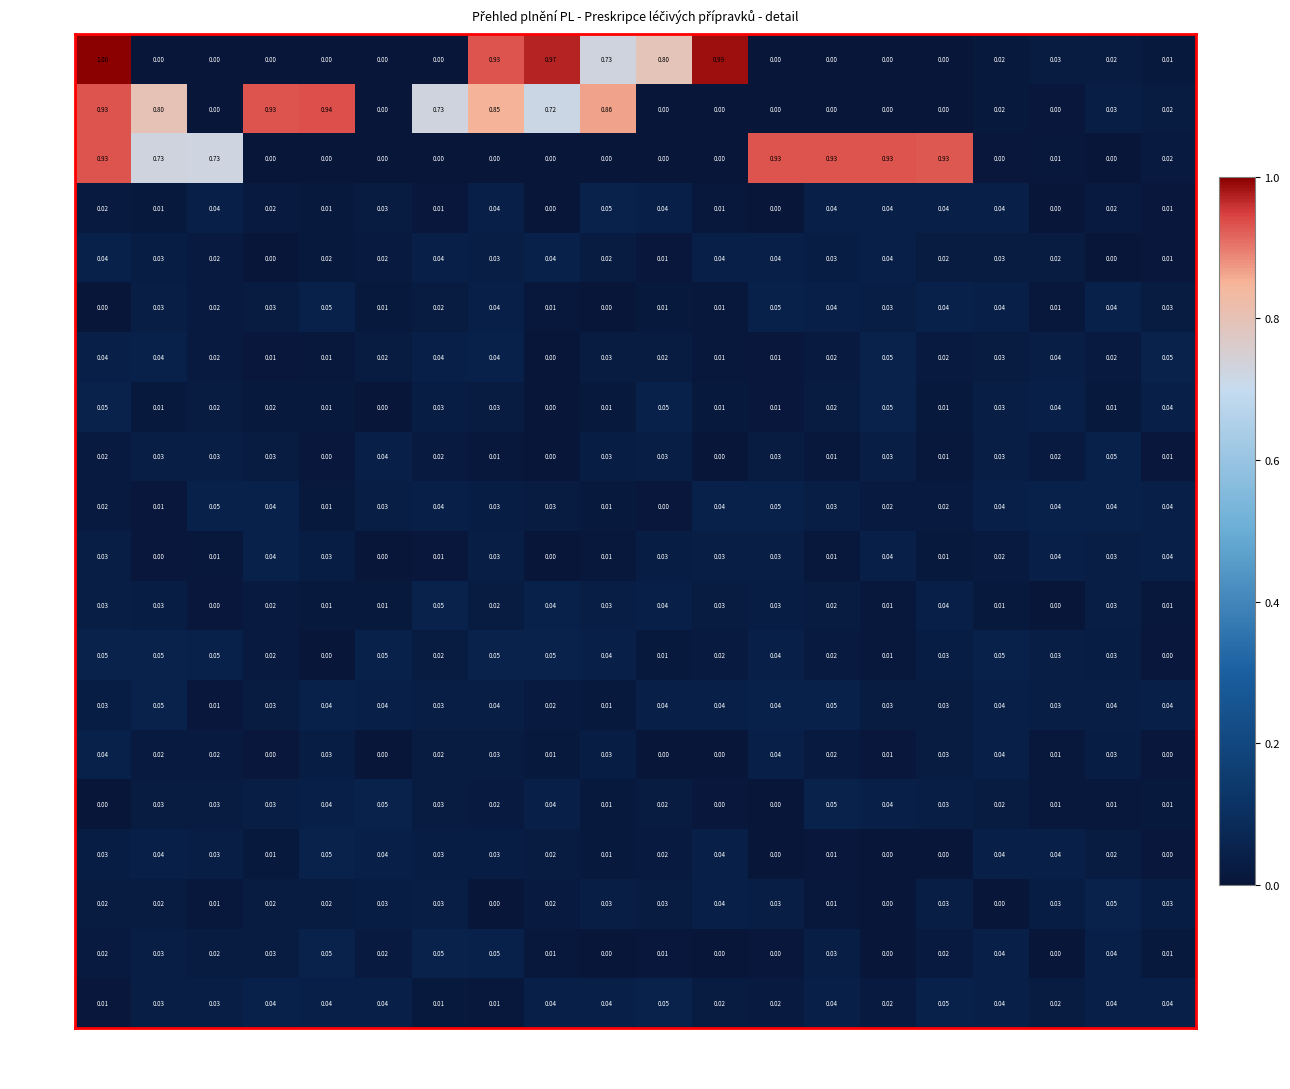

Count the number of categories in the chart.

20